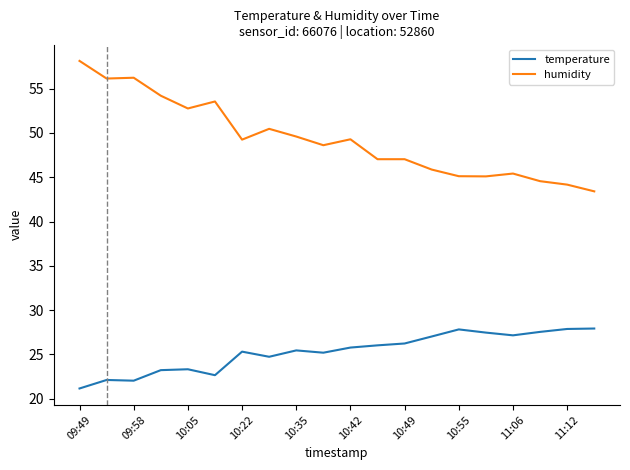

Rank the series by their maximum value, from highest to lowest.

humidity, temperature